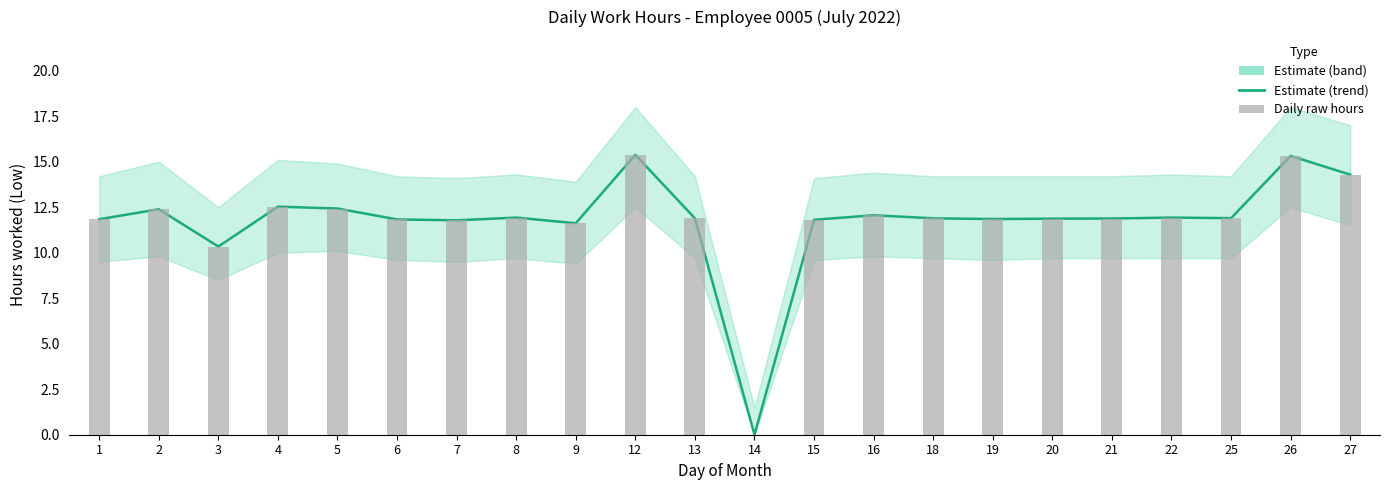

What is the value of the 7th bar from the left?

11.8